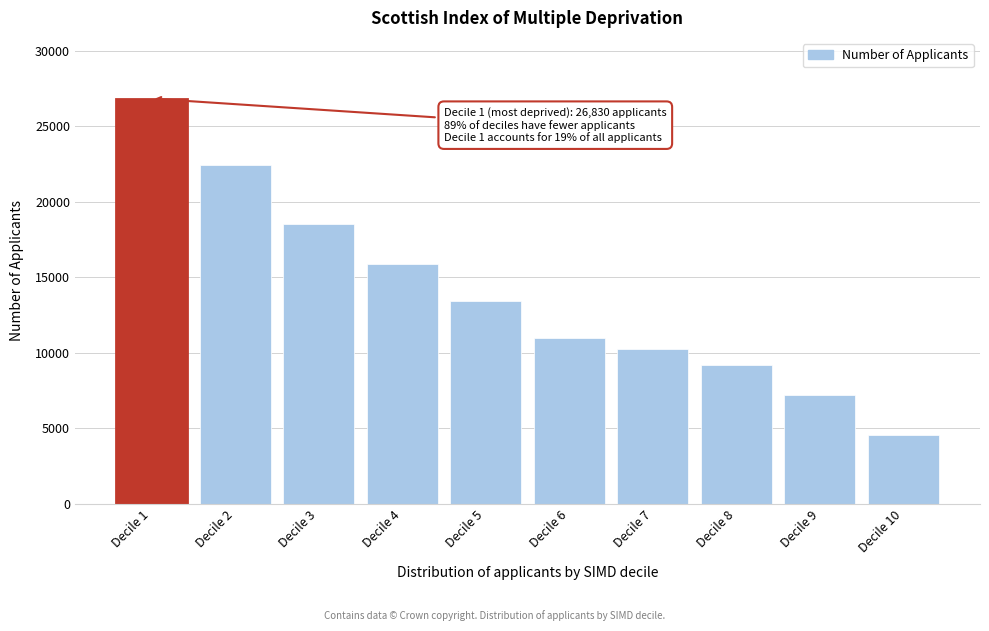

Reading left to right, list all the values displayed in this chart.

Decile 1=26830	Decile 2=22435	Decile 3=18545	Decile 4=15860	Decile 5=13395	Decile 6=10990	Decile 7=10215	Decile 8=9215	Decile 9=7215	Decile 10=4565